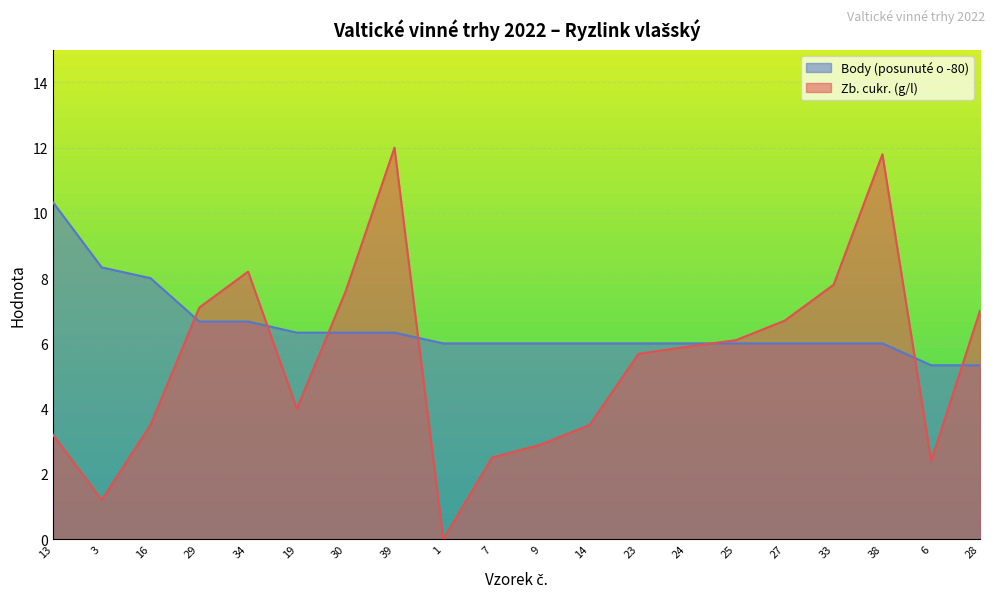

List the series in order of their overall mean, highest first.

Body (posunuté o -80), Zb. cukr. (g/l)